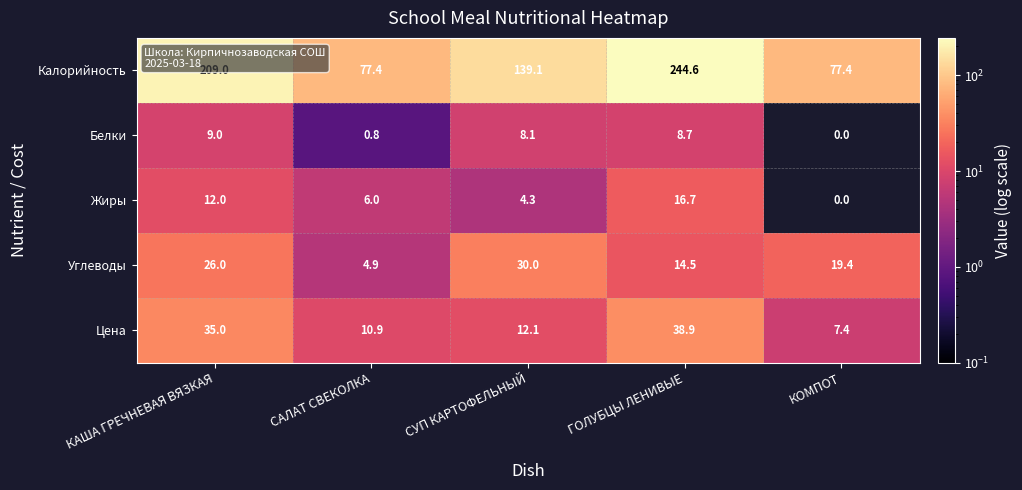

Which series has the largest range (max minus min)?

Калорийность